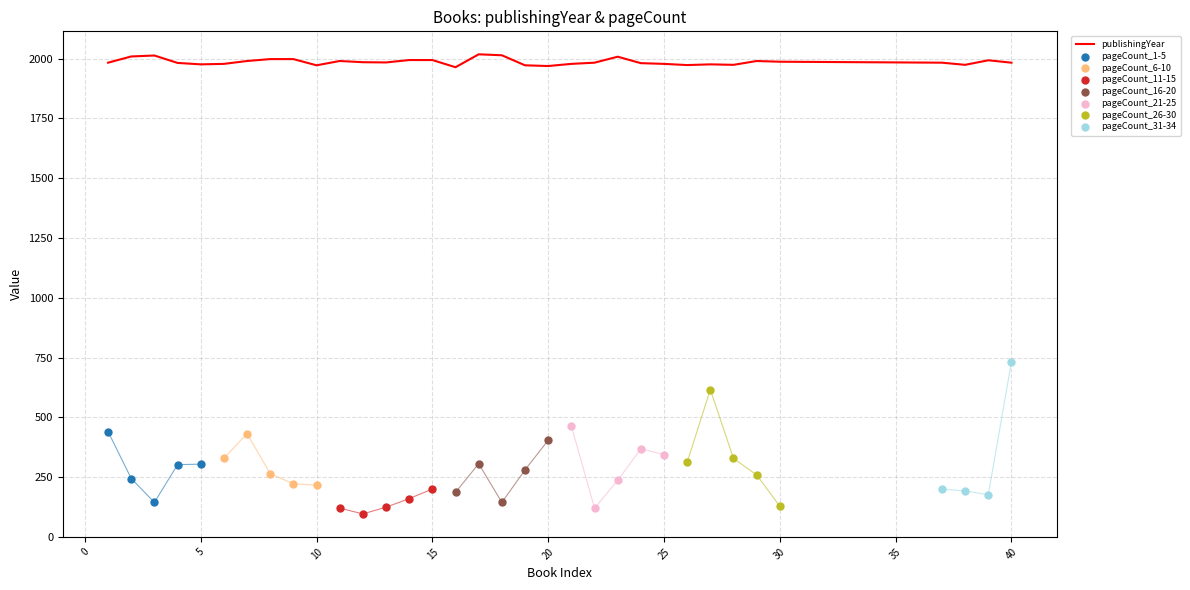

Which series has the largest total across all categories?

publishingYear